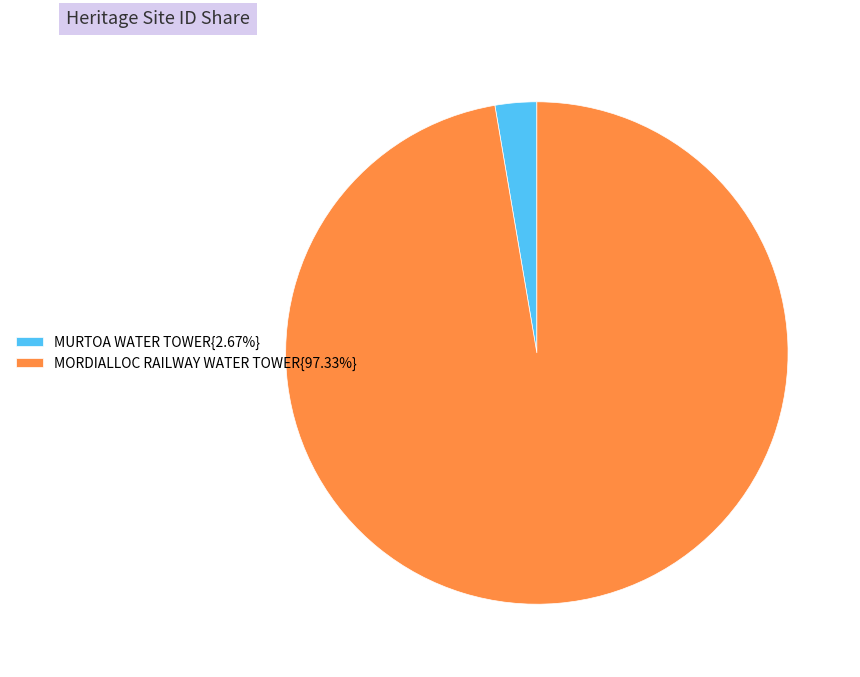

Combined, do MORDIALLOC RAILWAY WATER TOWER{97.33%} and MURTOA WATER TOWER{2.67%} account for over 50%?

Yes